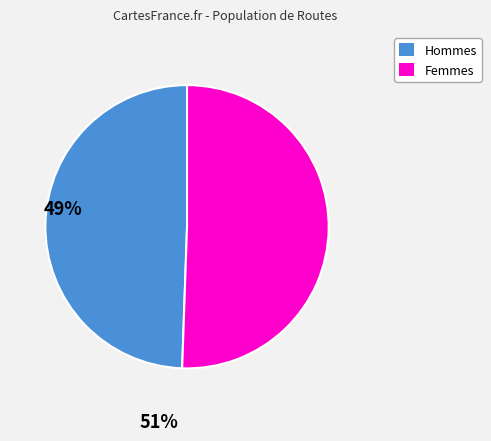

Does any single category account for the majority?

Yes